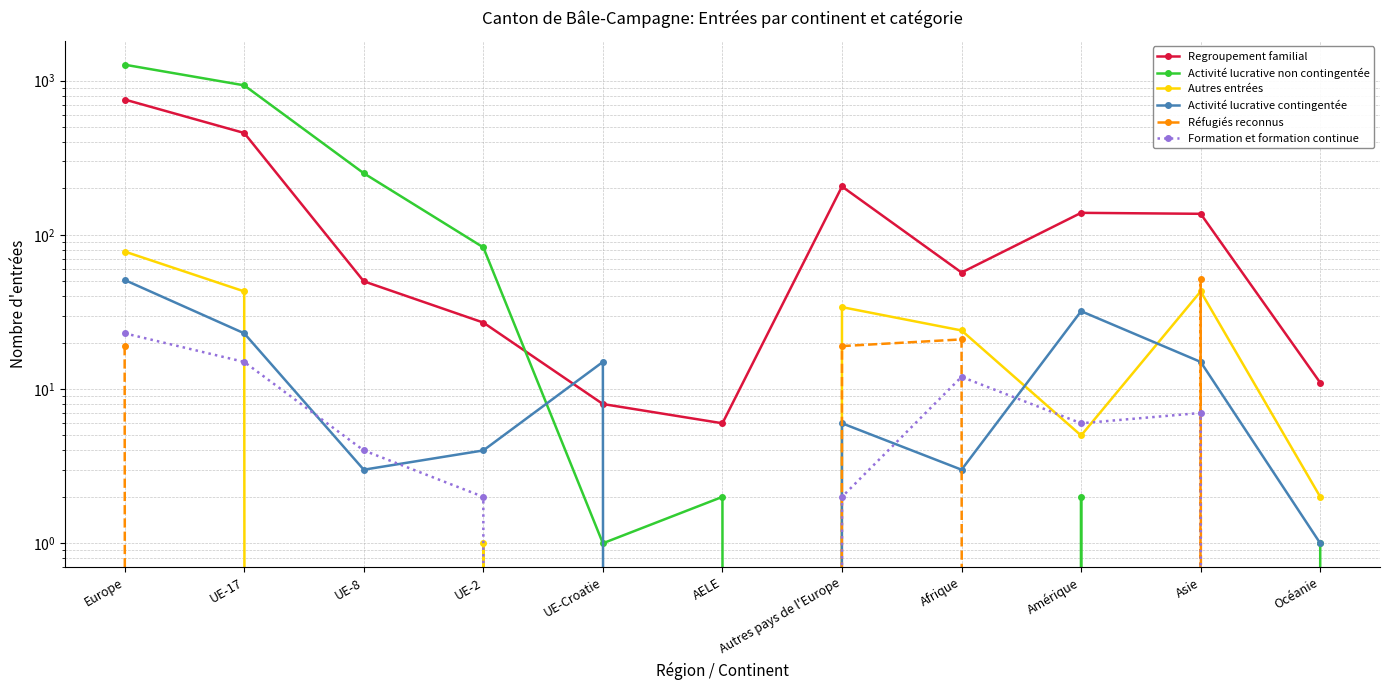

At which category does Activité lucrative contingentée reach its first local peak?

UE-Croatie